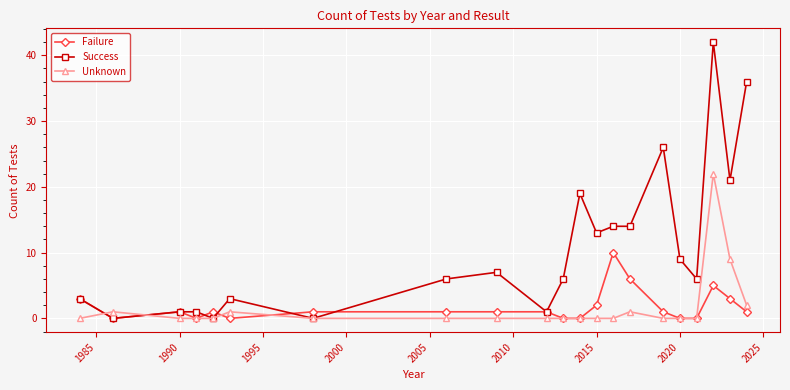

Does the chart have visible grid lines?

Yes